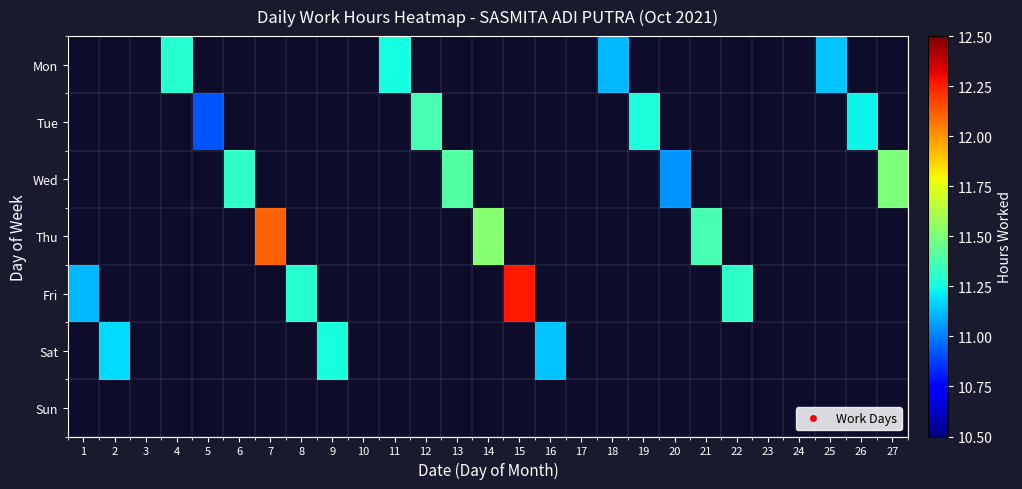

Which category has the highest value across all series?

15